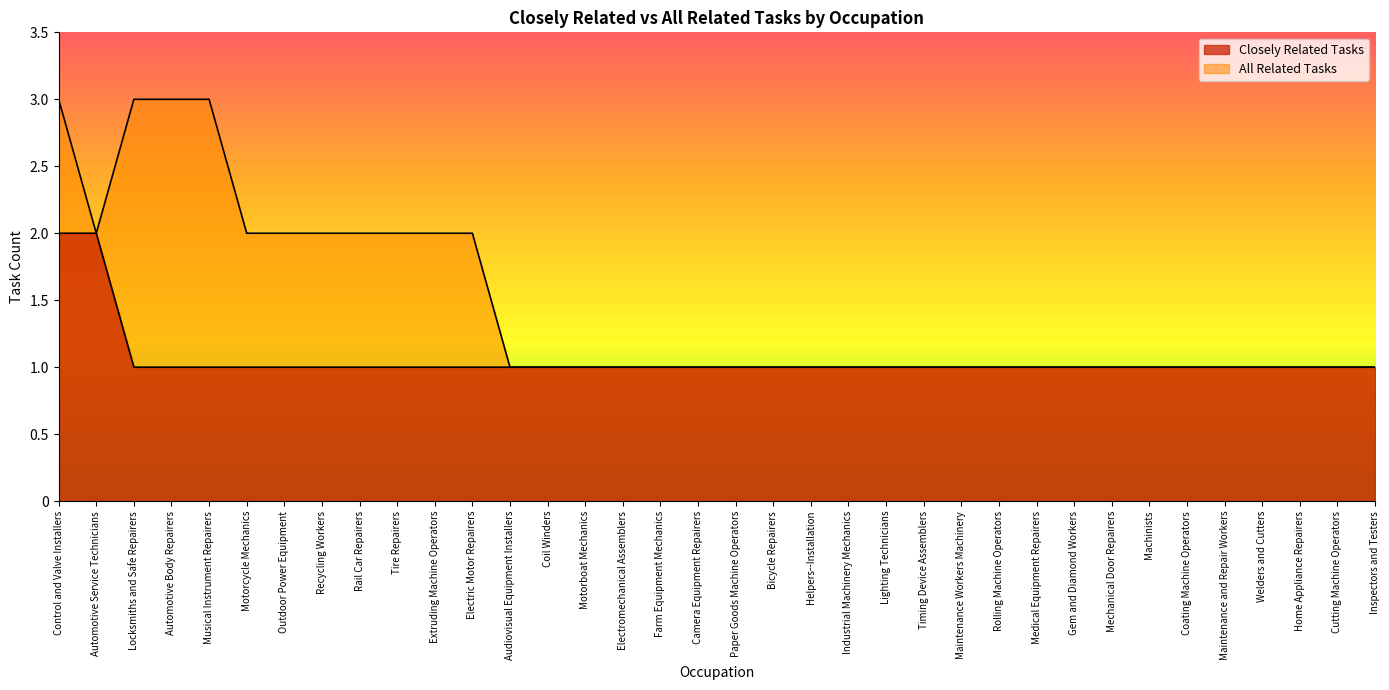

True or false: All Related Tasks has more than 0 points higher than both neighbors.

False